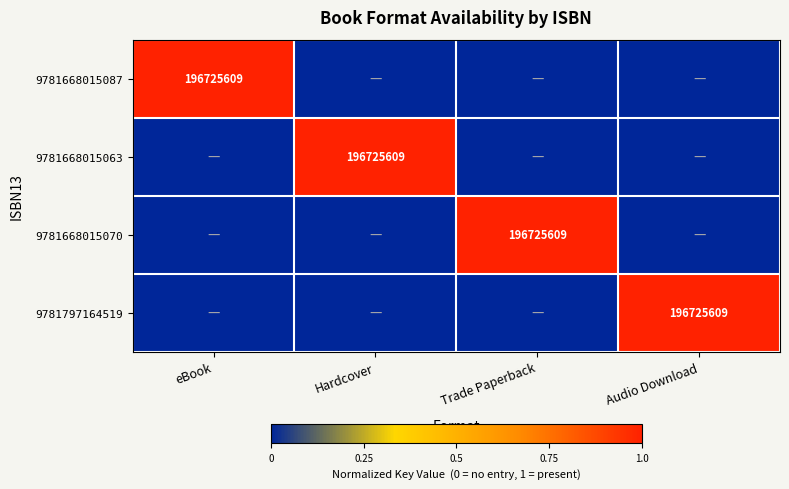

At which label does 9781668015063 reach its minimum?

eBook